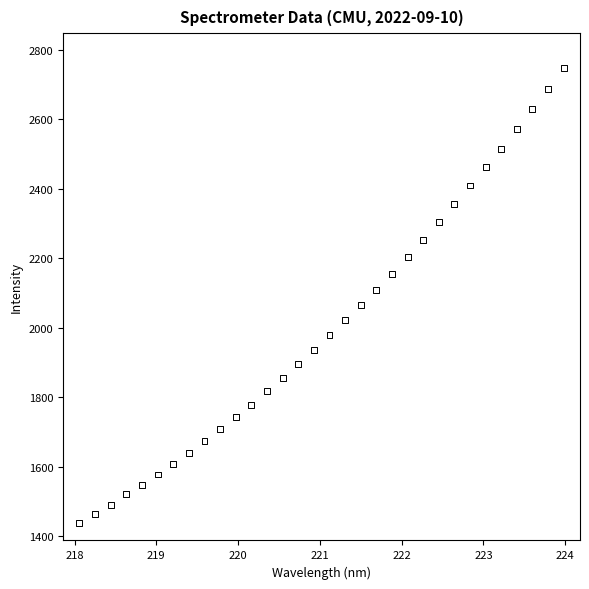

What is the range of X values (max minus min)?

5.9